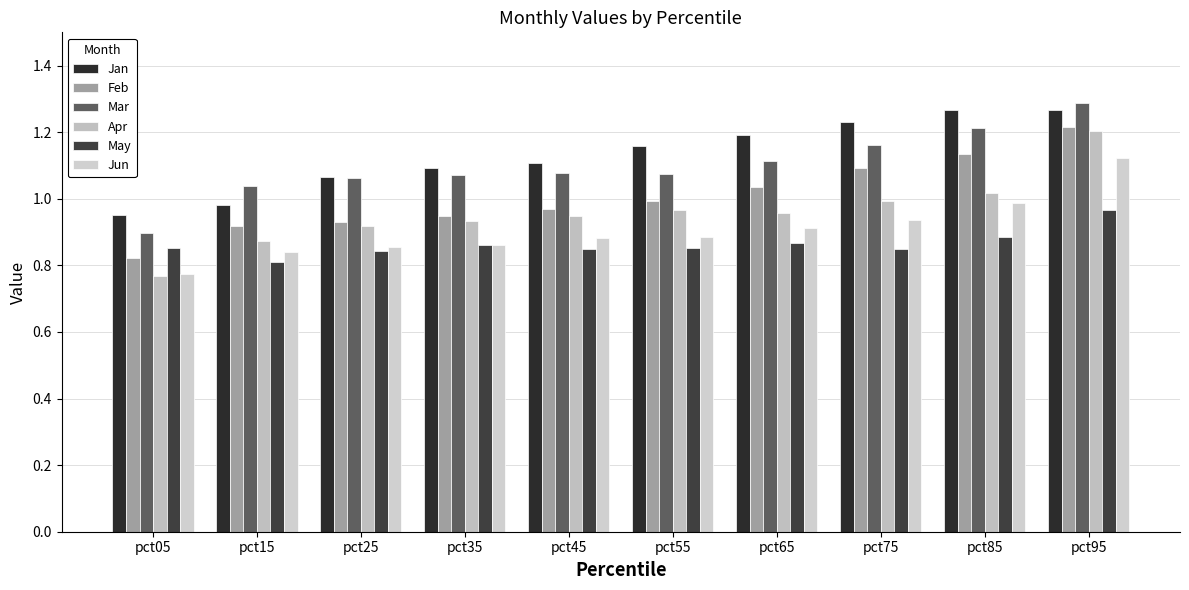

Is it true that Jun equals 1.0 at pct85?

True